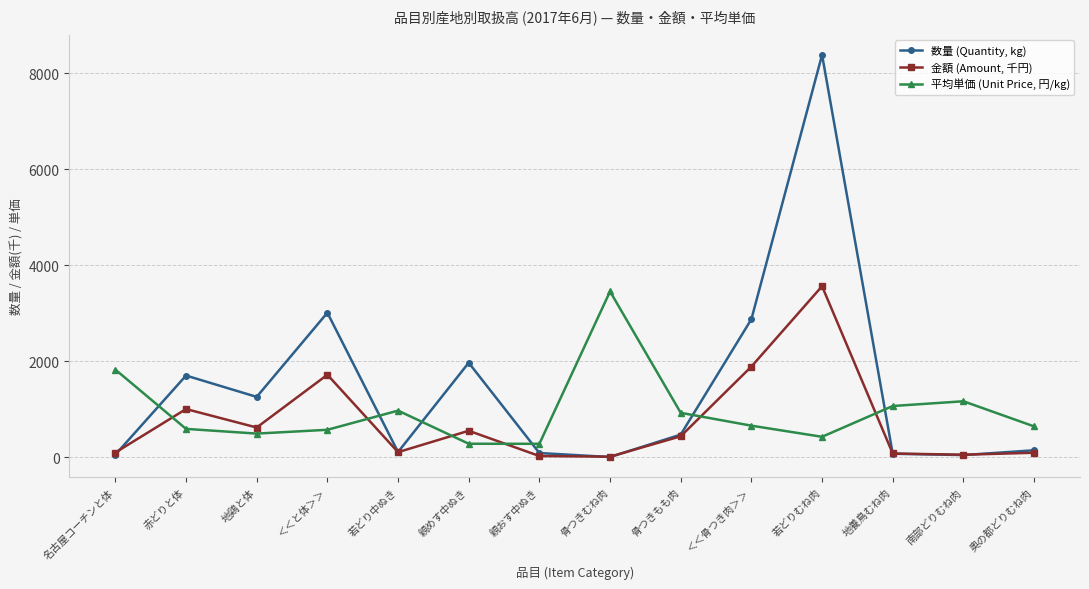

Where does the 数量 (Quantity, kg) series first go above 471?

赤どりと体